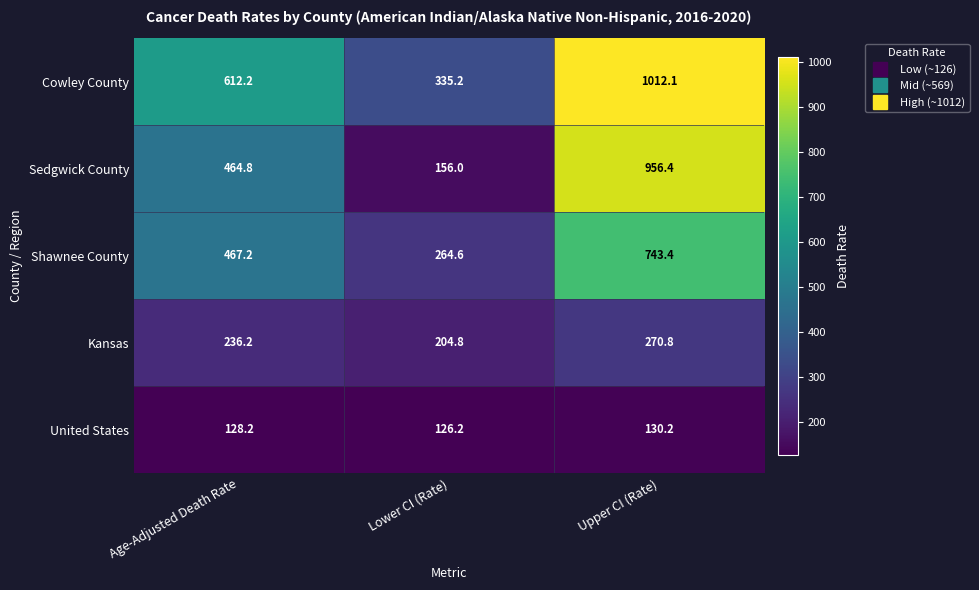

Reading right to left, transcribe all the data shown in this chart.

Cowley County: Upper CI (Rate)=1012.1	Lower CI (Rate)=335.2	Age-Adjusted Death Rate=612.2
Sedgwick County: Upper CI (Rate)=956.4	Lower CI (Rate)=156.0	Age-Adjusted Death Rate=464.8
Shawnee County: Upper CI (Rate)=743.4	Lower CI (Rate)=264.6	Age-Adjusted Death Rate=467.2
Kansas: Upper CI (Rate)=270.8	Lower CI (Rate)=204.8	Age-Adjusted Death Rate=236.2
United States: Upper CI (Rate)=130.2	Lower CI (Rate)=126.2	Age-Adjusted Death Rate=128.2